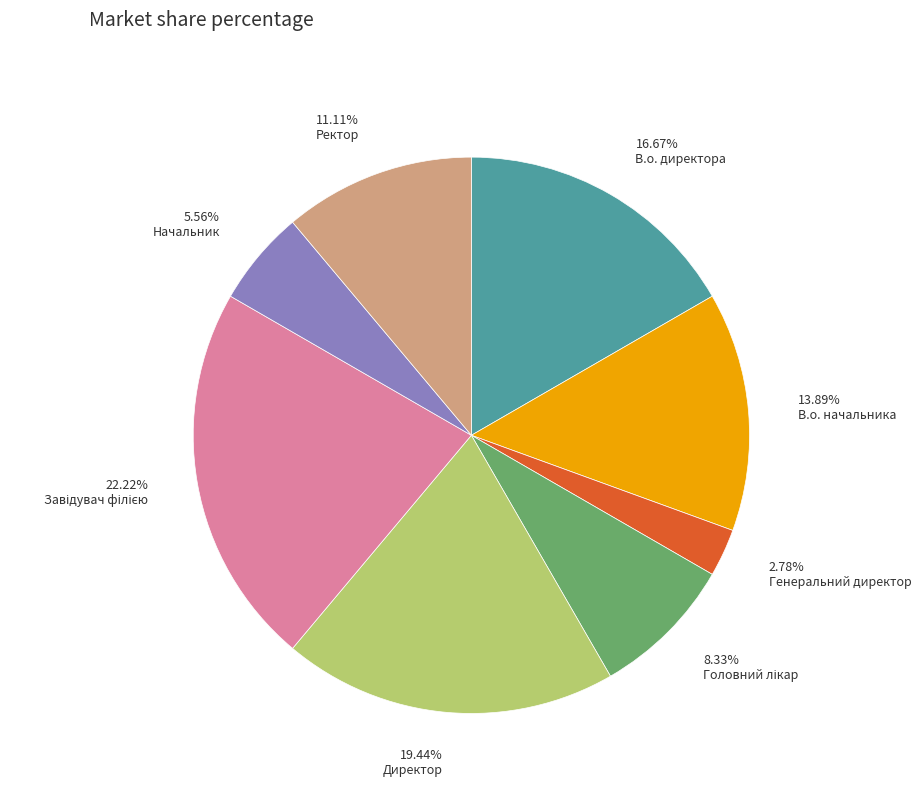

Is Ректор the majority of the pie?

No